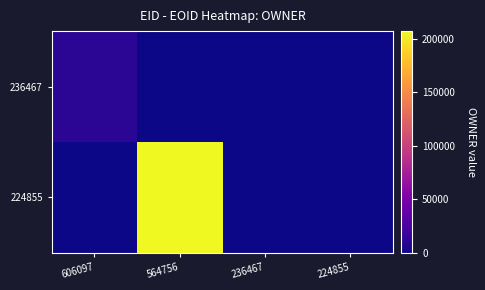

Reading left to right, extract all data points from this chart.

236467: 606097=10704	564756=0	236467=0	224855=0
224855: 606097=0	564756=207318	236467=0	224855=0